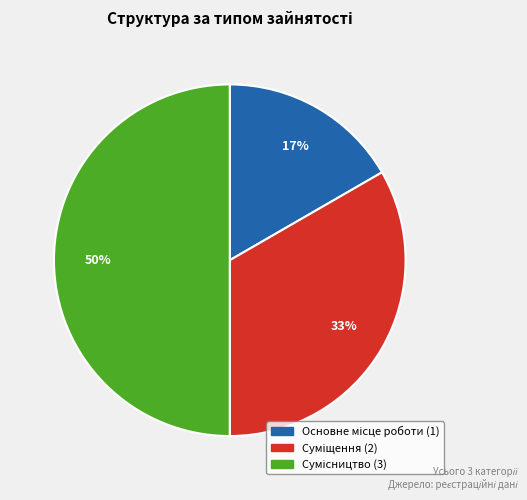

To the nearest percent, what is the average slice percentage?

33%